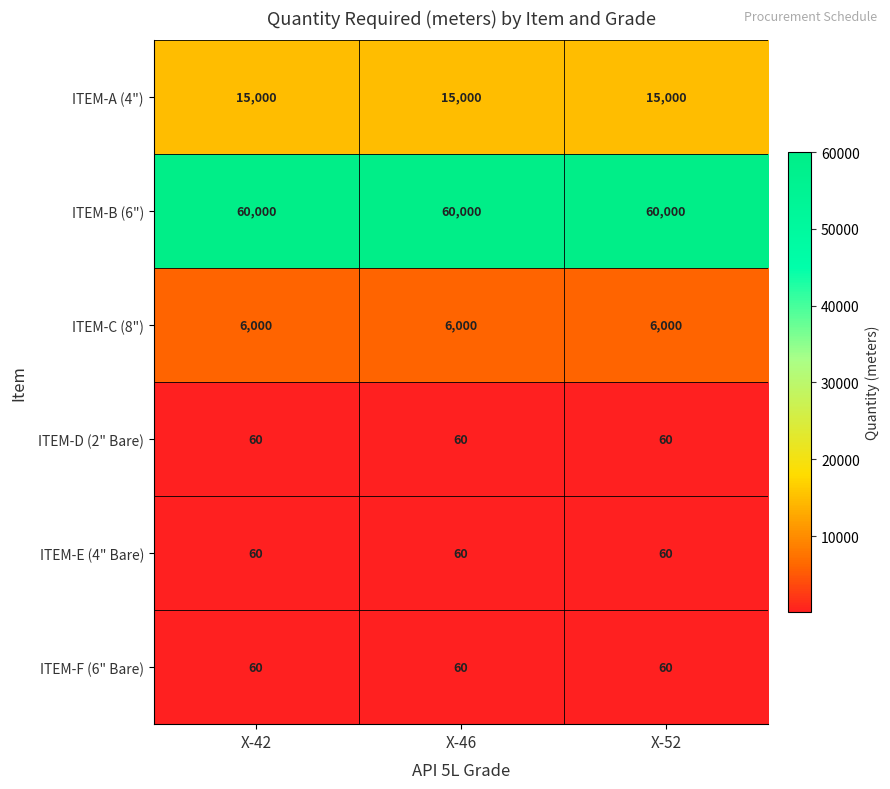

The ITEM-C (8") series shows 6000 at X-52. True or false?

True